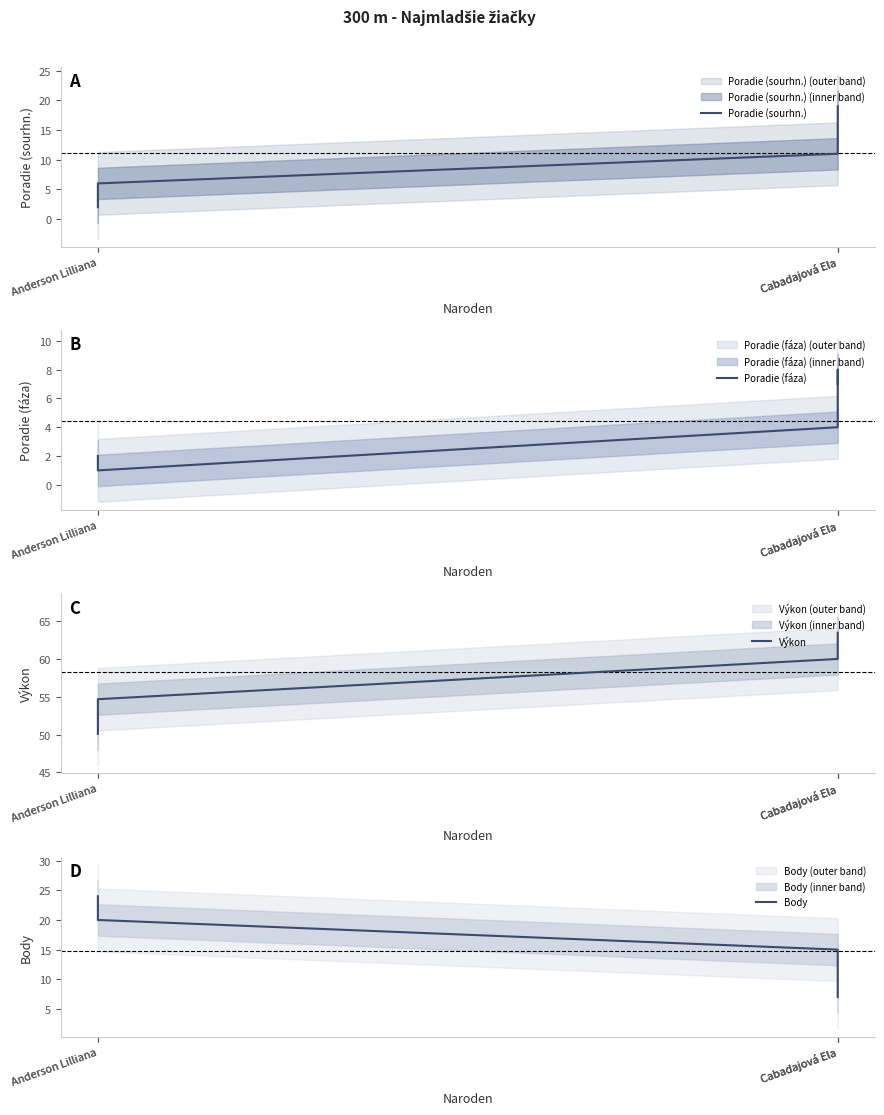

At which label is Poradie (sourhn.) closest to 10?

Cabadajová Ela